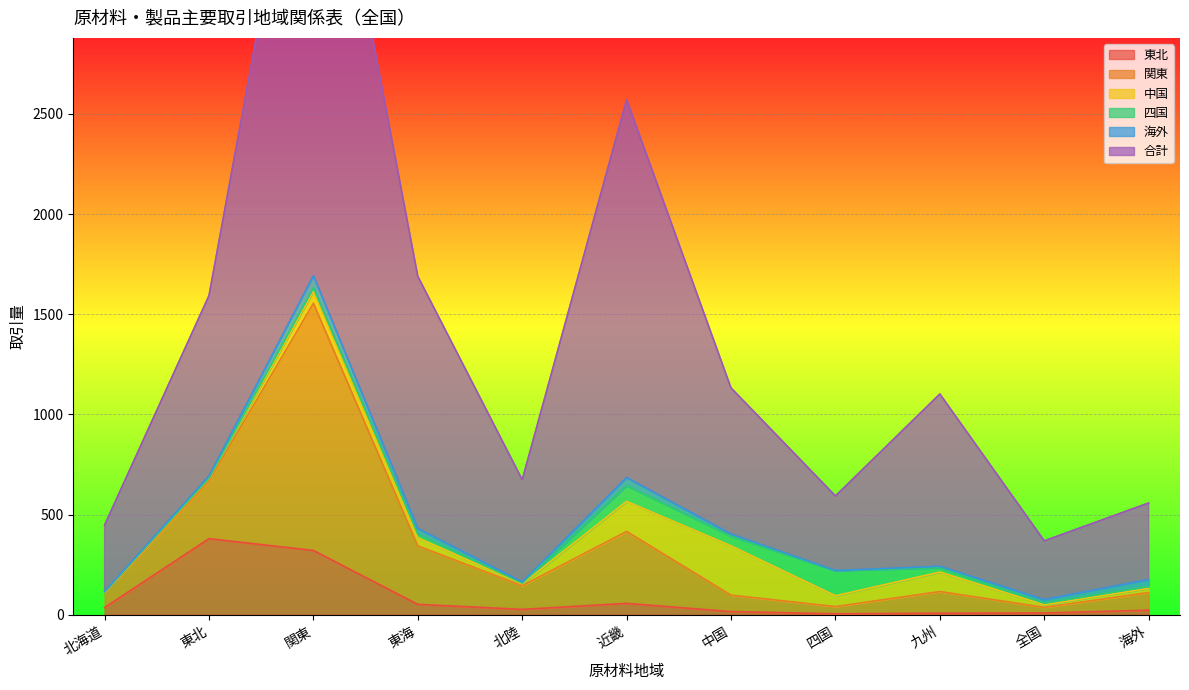

Rank the series by their maximum value, from highest to lowest.

合計, 関東, 東北, 中国, 四国, 海外